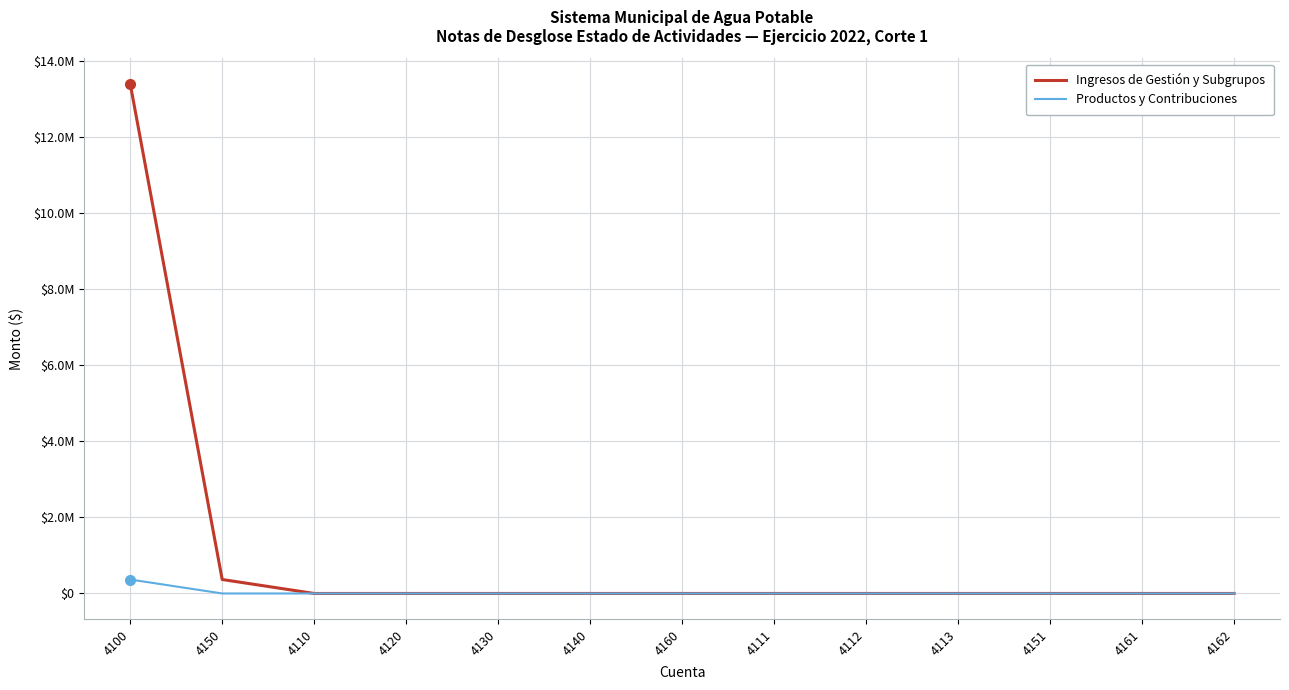

At which label does Ingresos de Gestión y Subgrupos reach its minimum?

4110